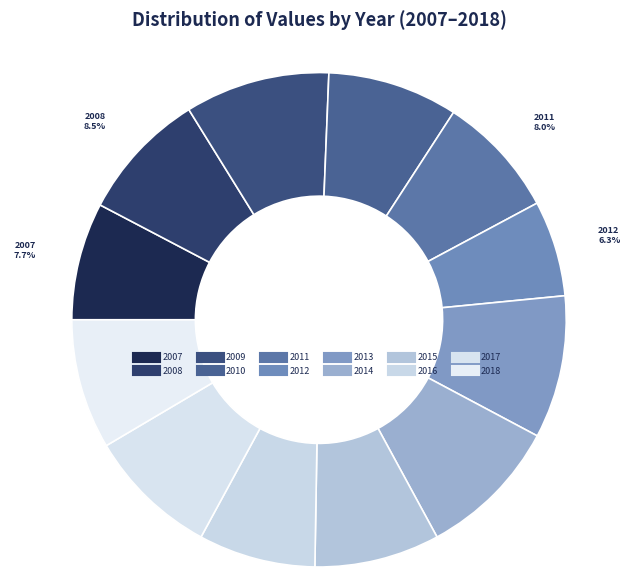

How many segments does this pie chart have?

12